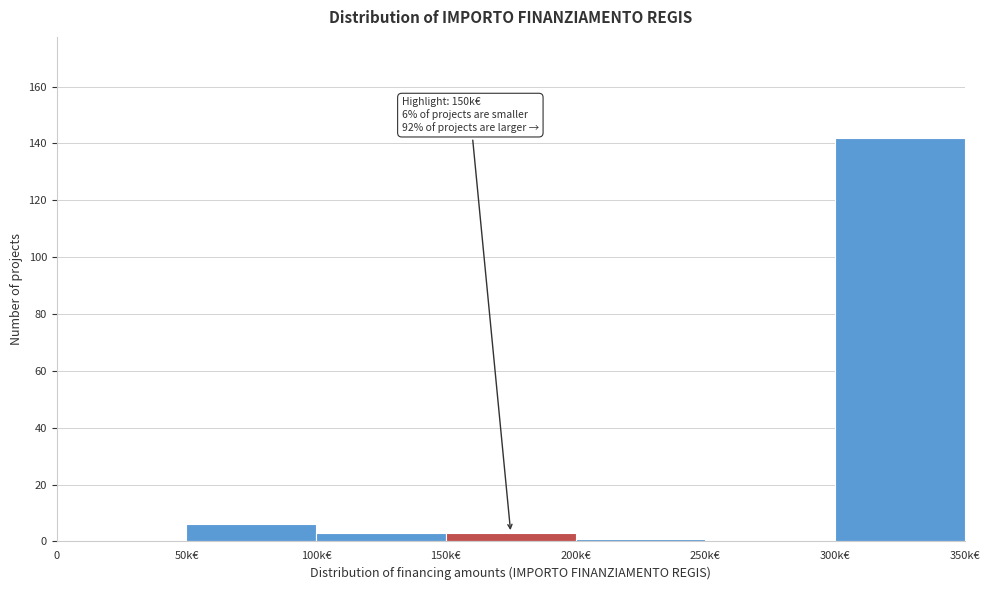

Reading left to right, what are all the values shown in this chart?

0=0	50k€=6	100k€=3	150k€=3	200k€=1	250k€=0	300k€=142